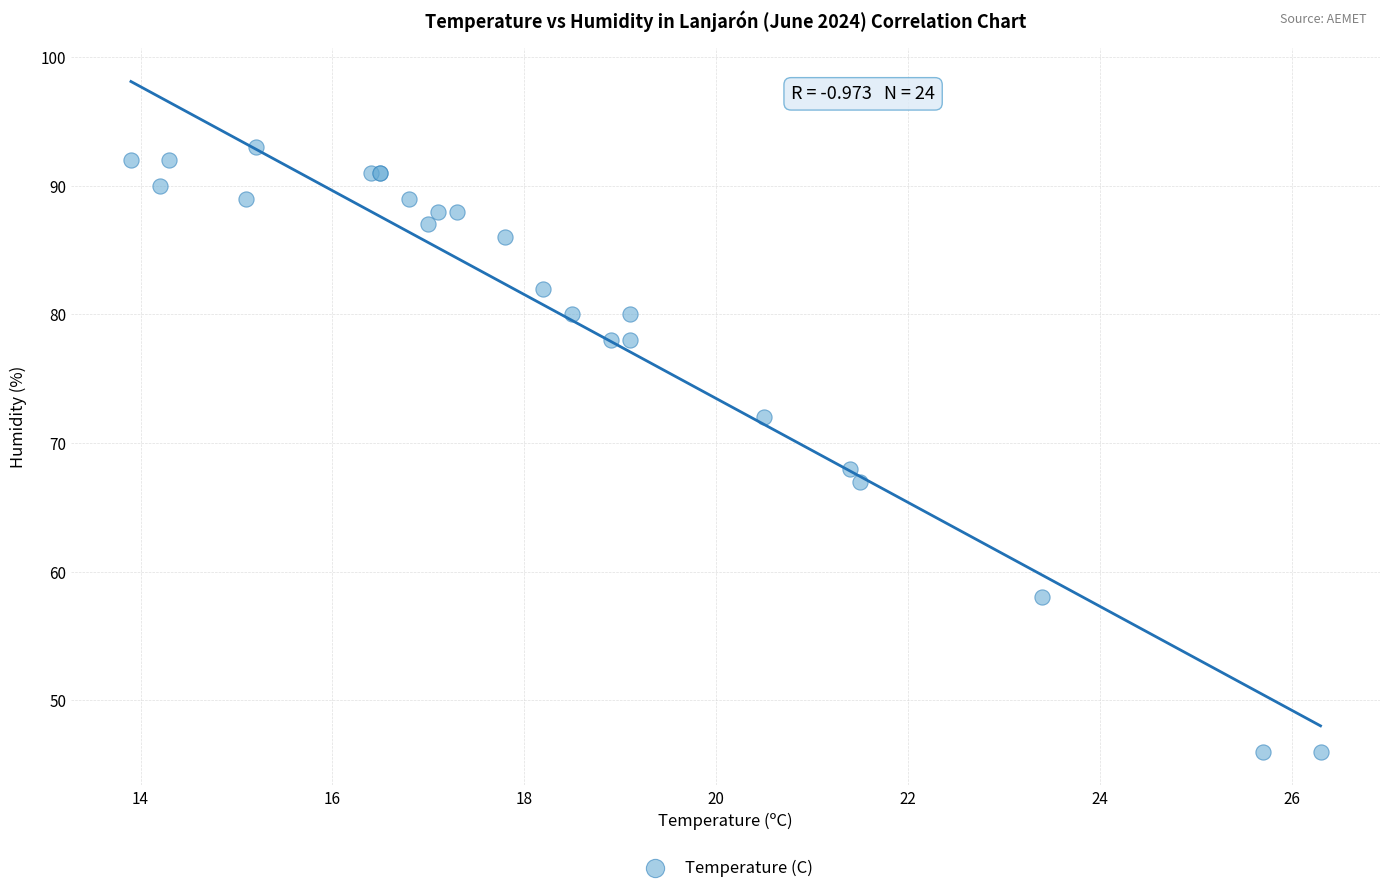

What Y value in the scatter plot is closest to 69?

68